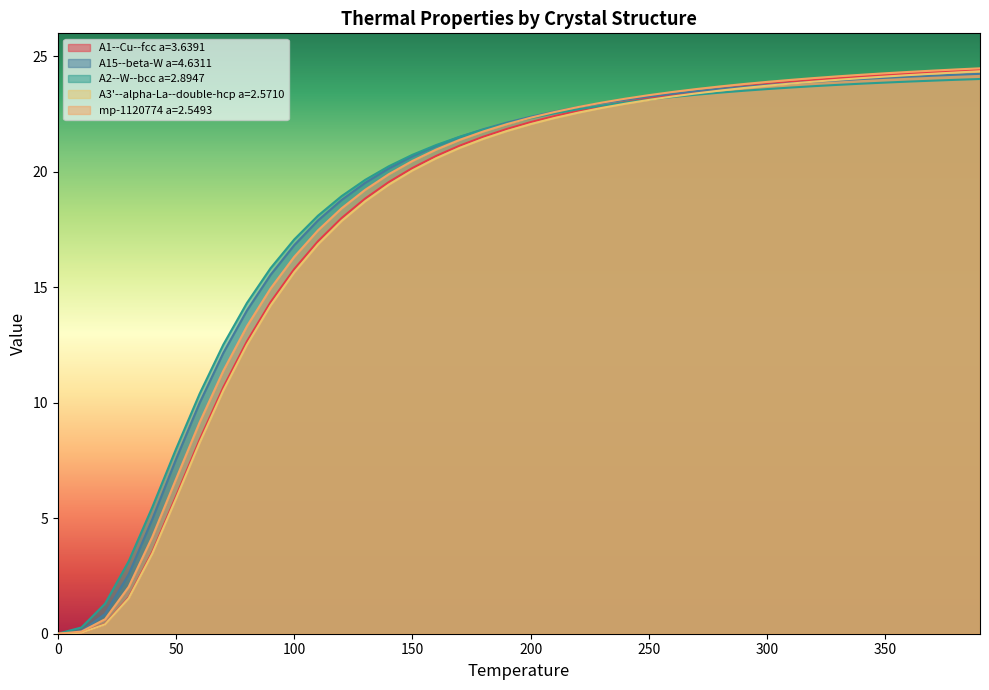

Is it true that A2--W--bcc a=2.8947 equals 10.1 at 0?

False